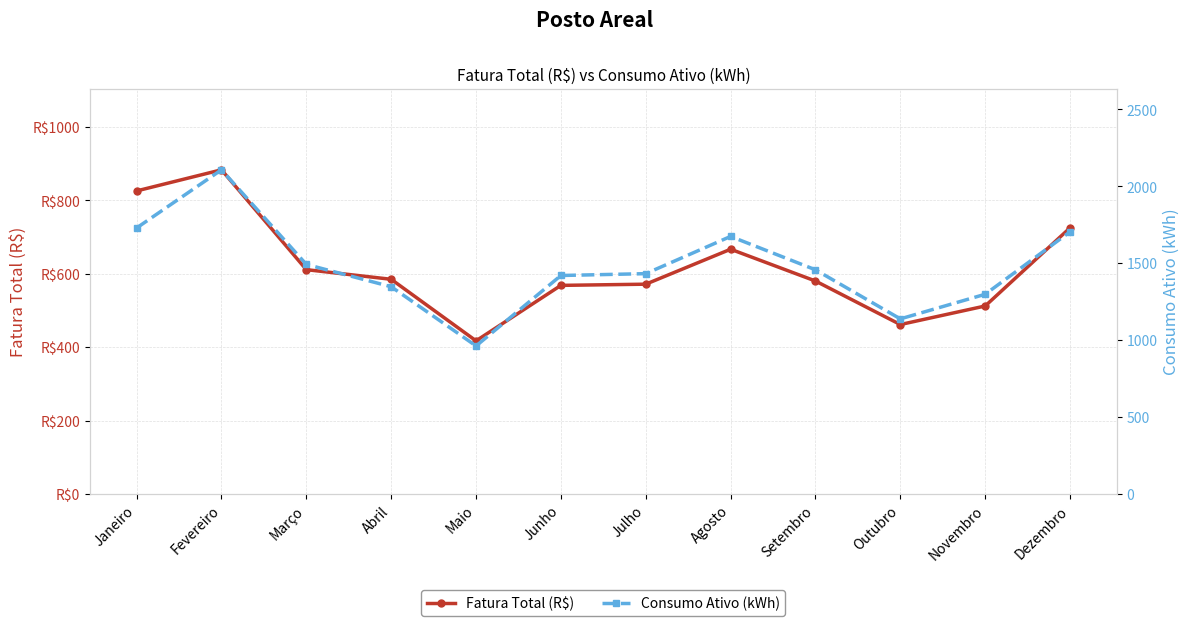

What position from the right is Março?

10